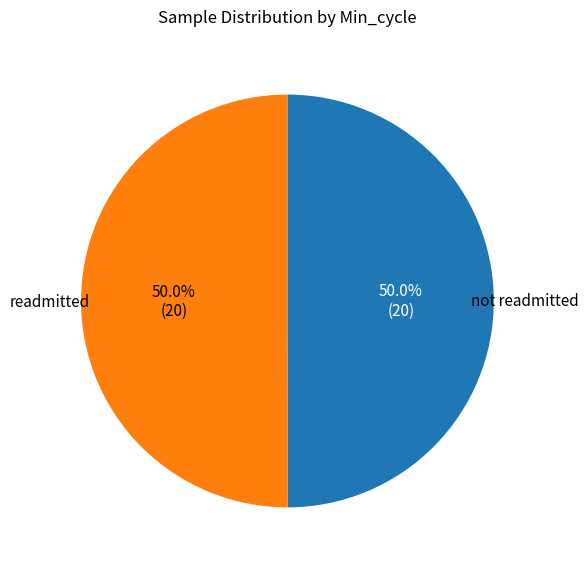

How many segments does this pie chart have?

2